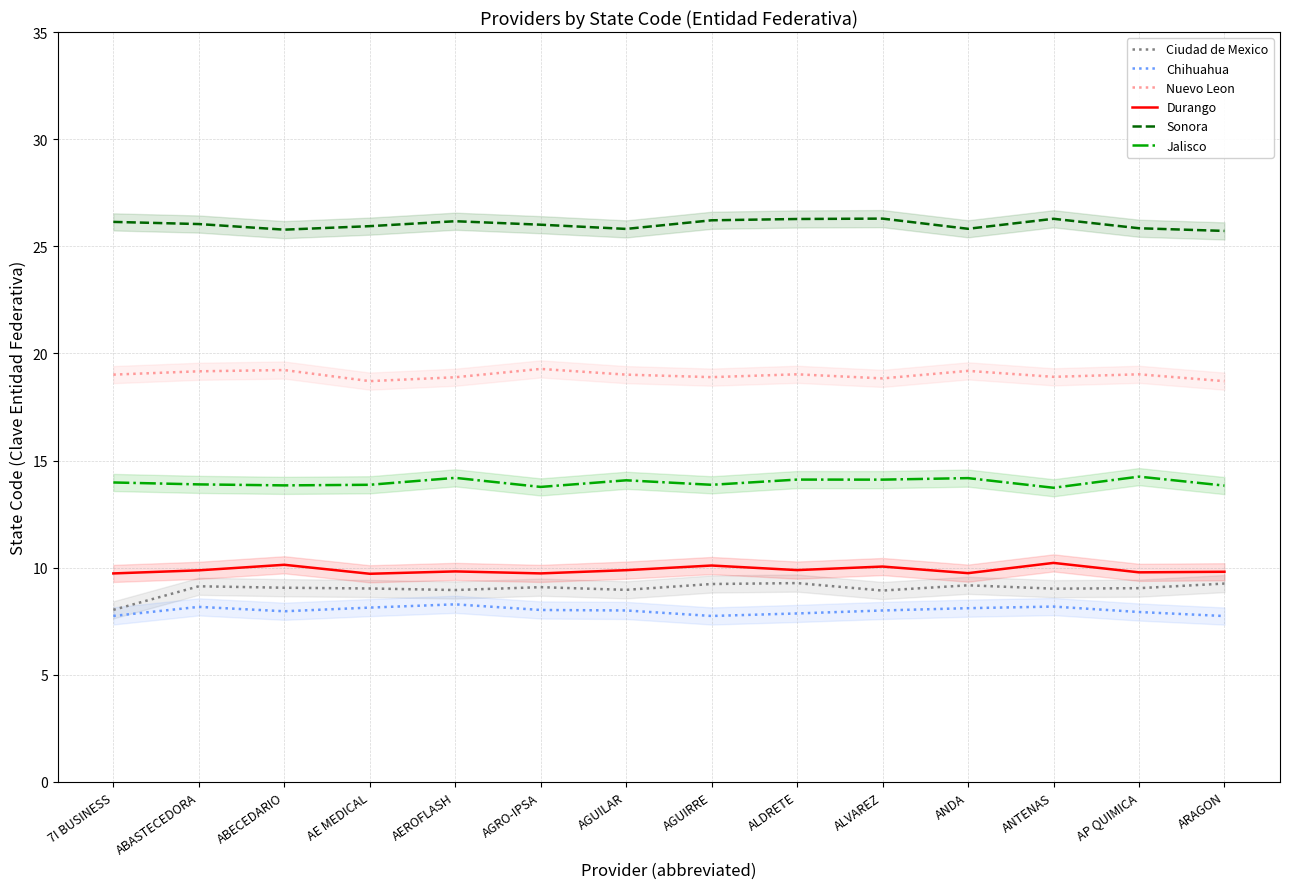

At which category is the sum across all series the highest?

ALDRETE